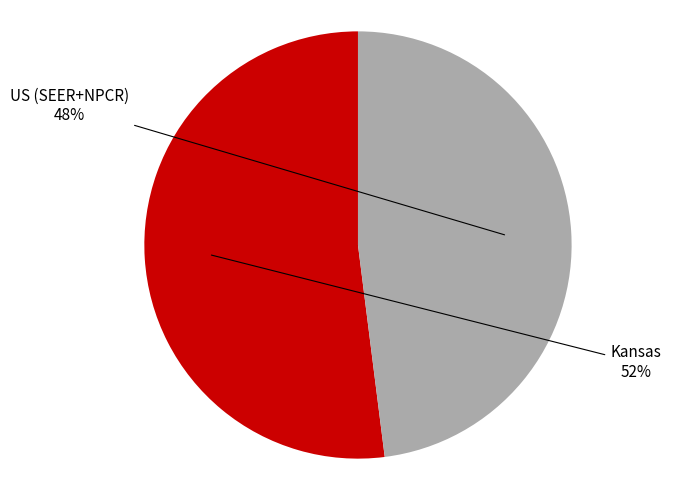

What is the smallest slice in the pie chart?

US (SEER+NPCR)